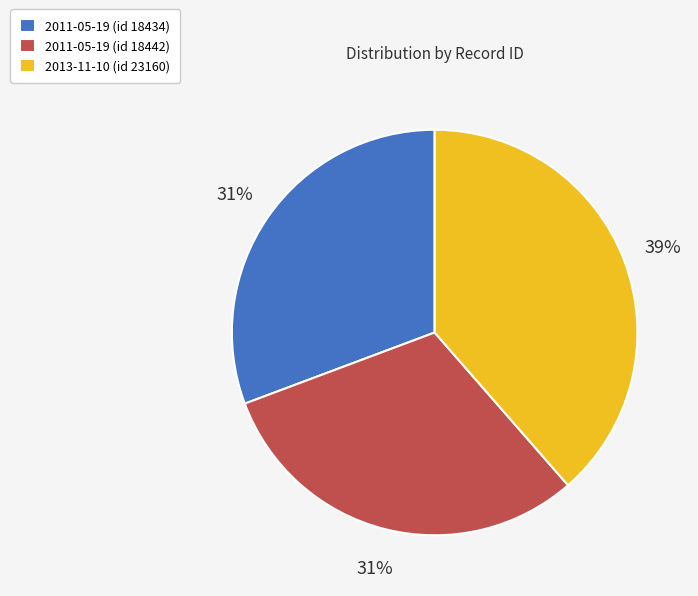

How many slices are in this pie chart?

3